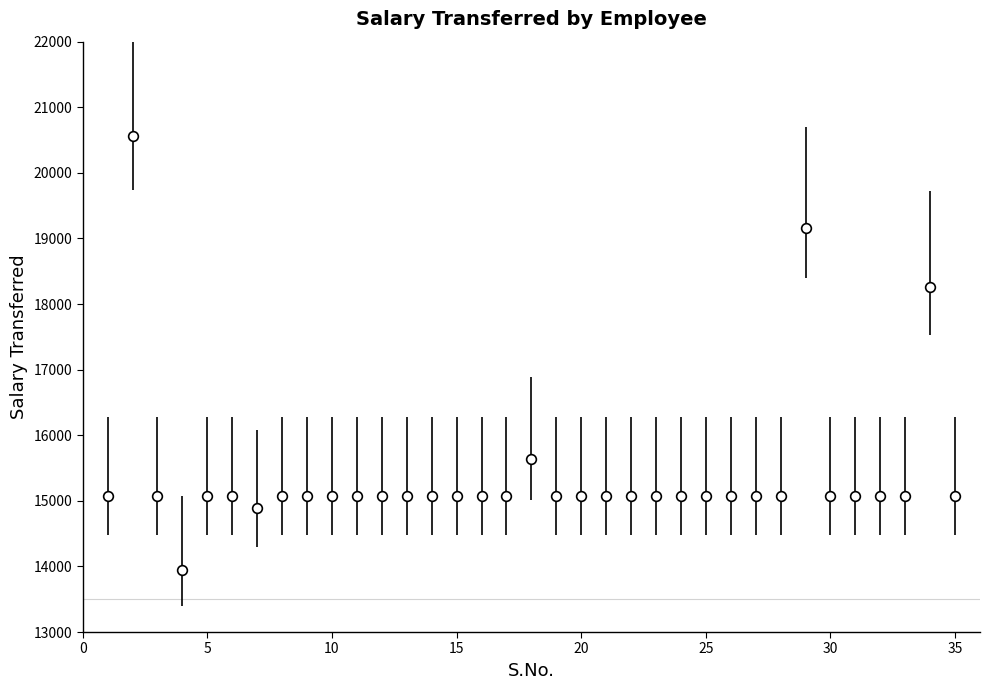

True or false: the data has more than 2 interior local peaks.

True